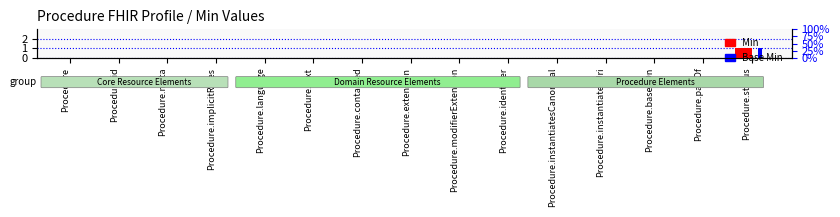

What is the difference between the maximum and minimum values in the Base Min series?

1